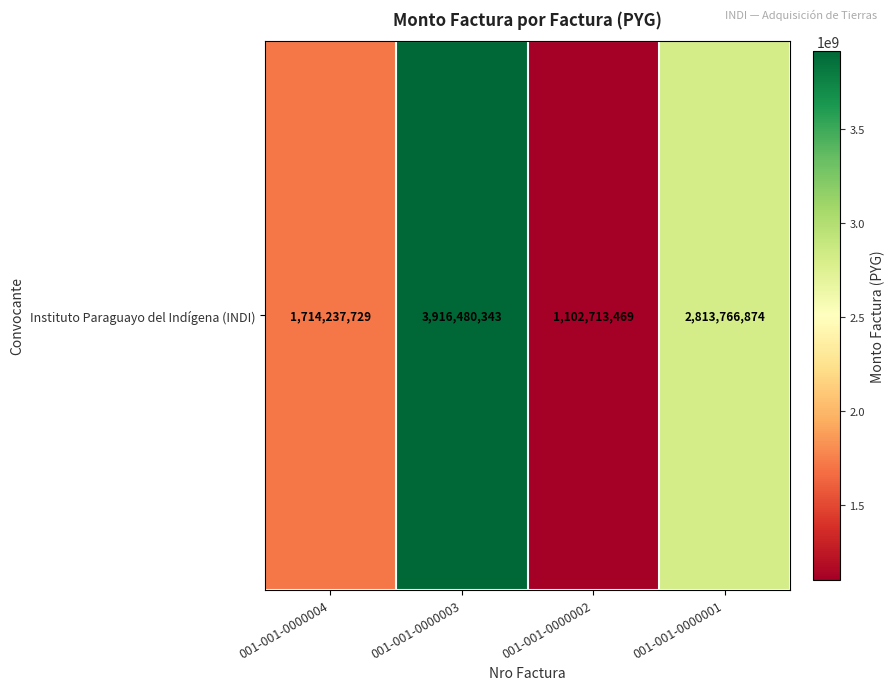

What is the average value?

2386799604